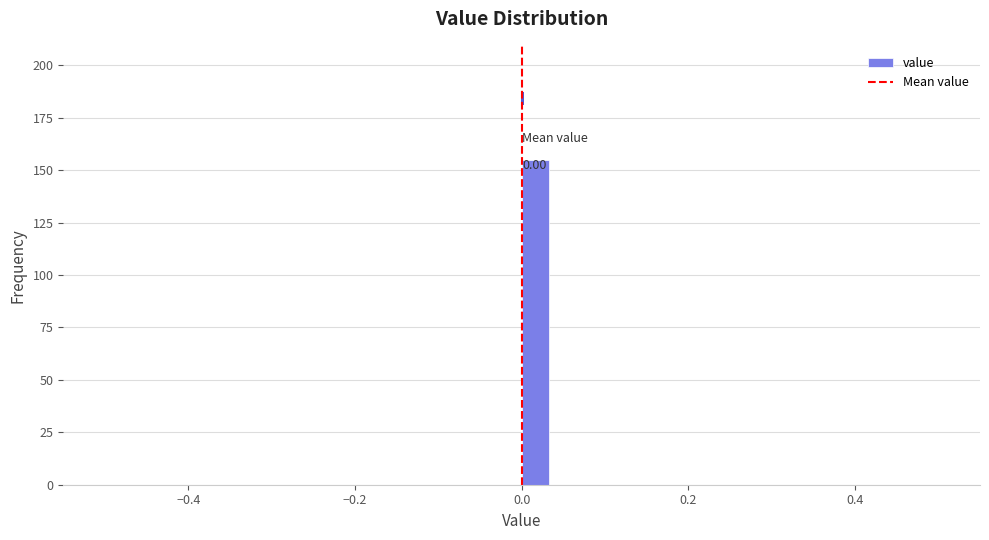

Around what value on the x-axis is the tallest bar? Give the approximate position of its centre, as read against the axis.

0.02